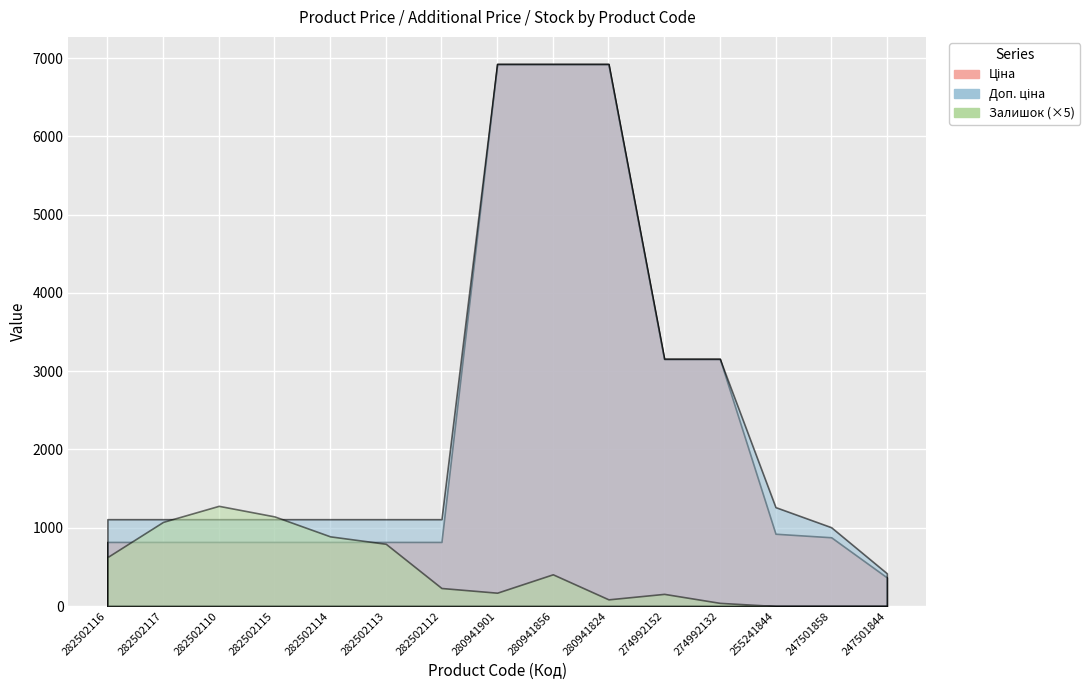

Which series has the largest total across all categories?

Доп. ціна